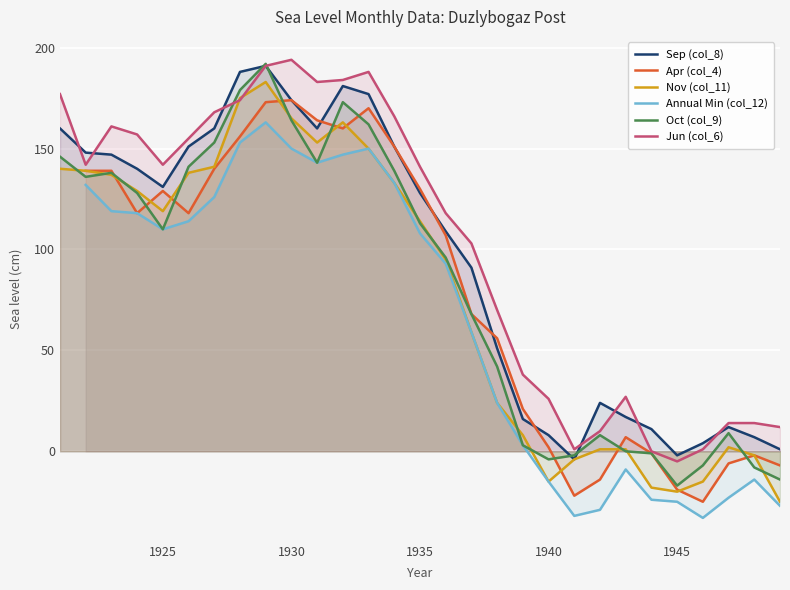

What is the sum of all Nov (col_11) values?

2270